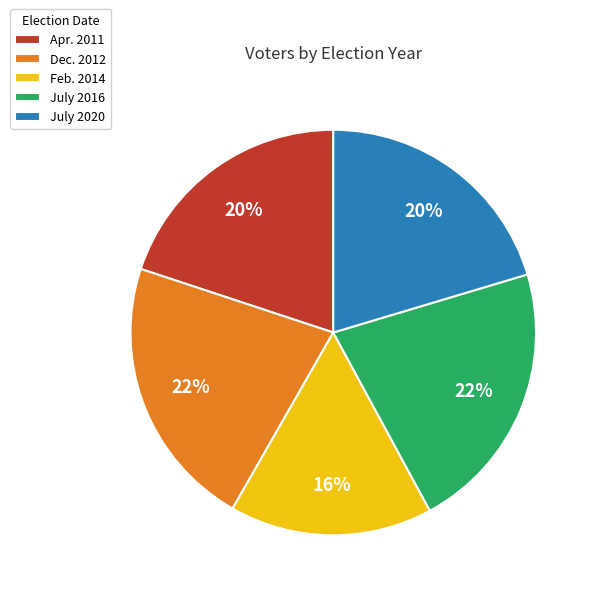

Does any single category account for the majority?

No